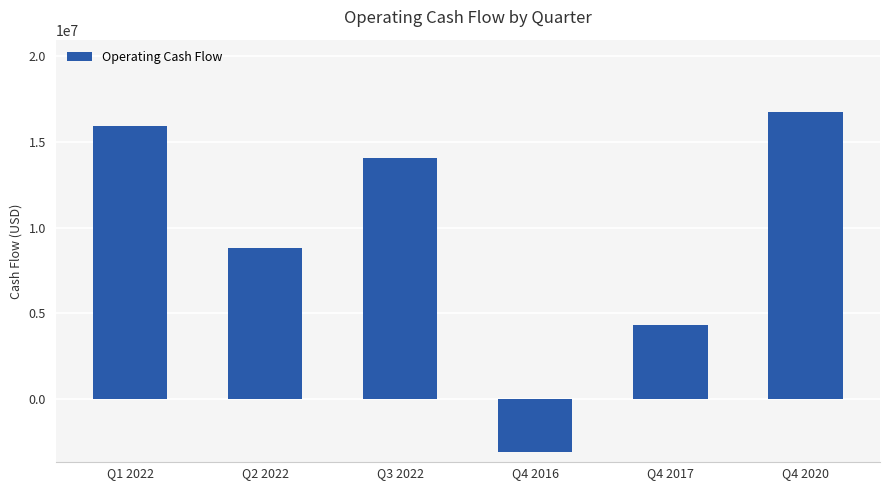

Where does the data first go above 14033000?

Q1 2022